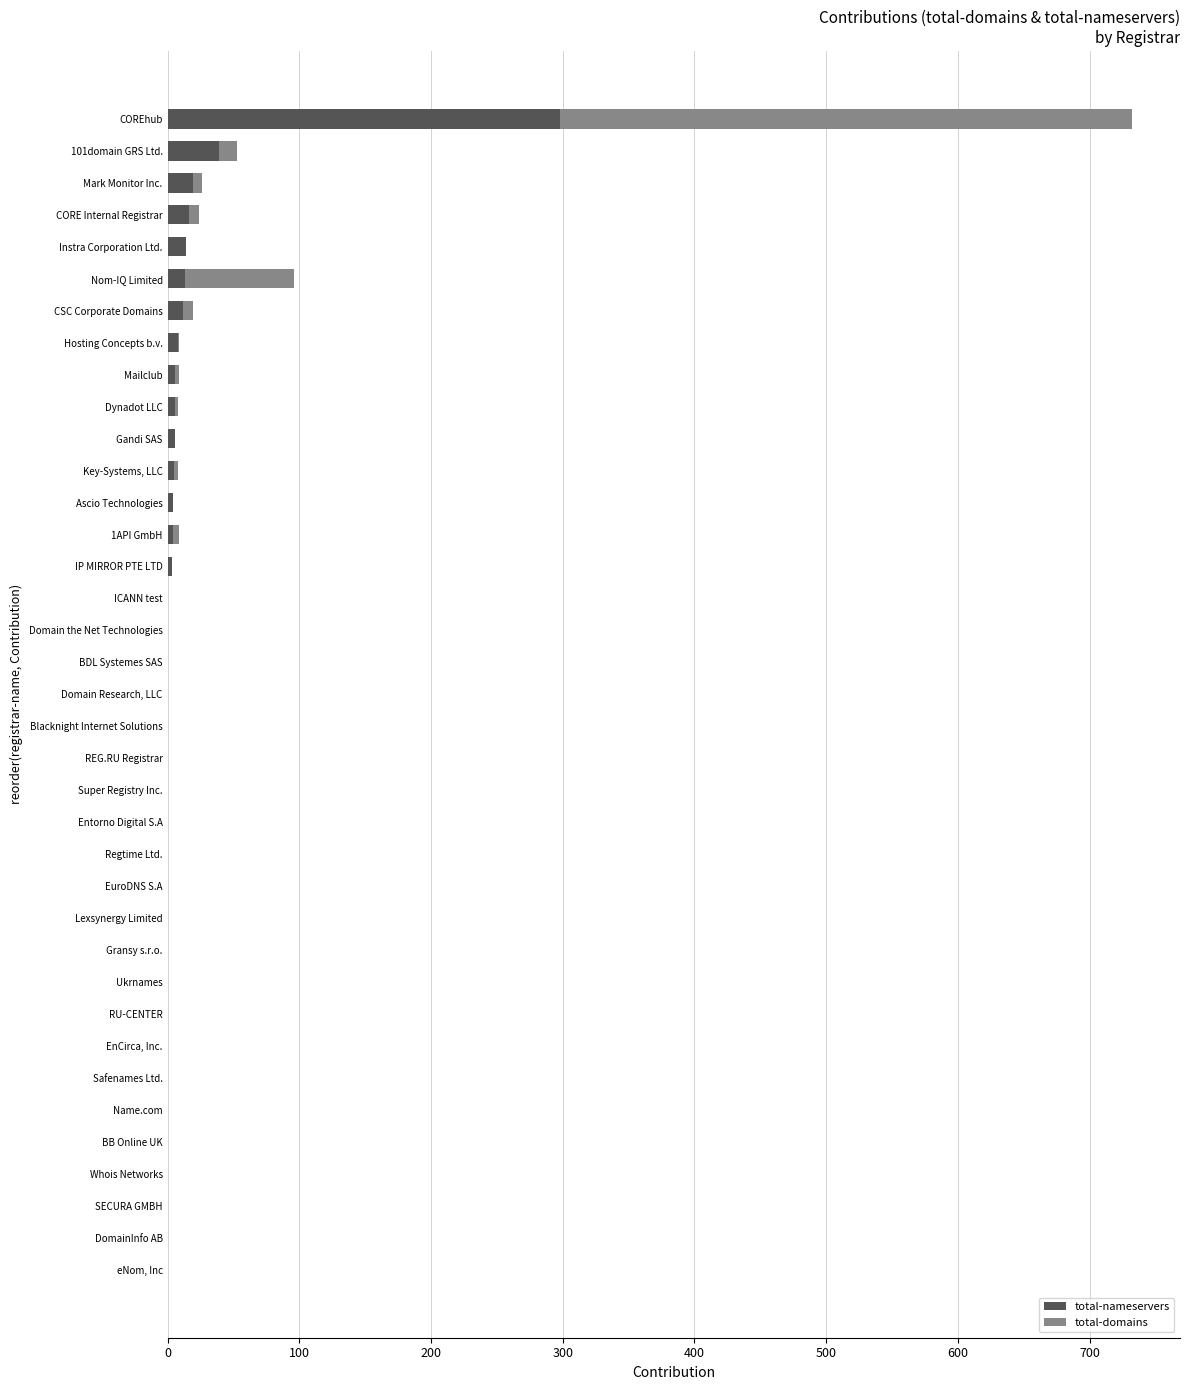

Which category has the highest value in the total-nameservers series?

COREhub